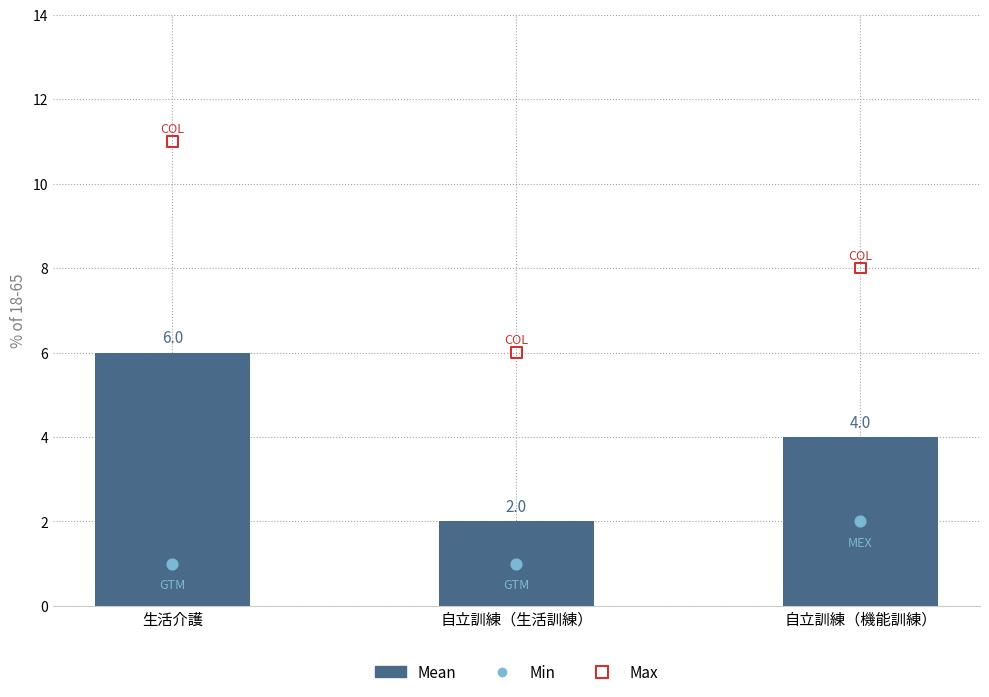

Is the value of Min at 自立訓練（機能訓練） greater than the value of Max at 自立訓練（機能訓練）?

No